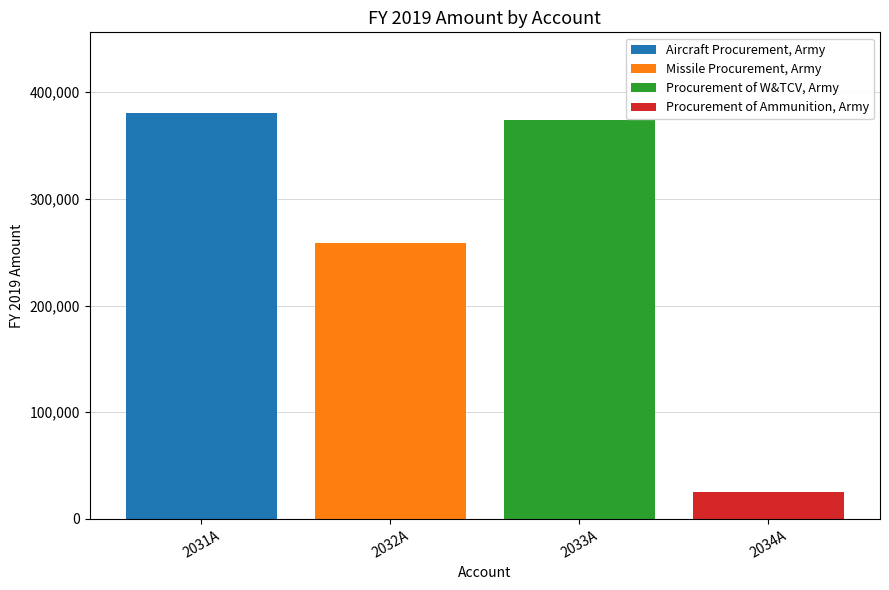

Reading left to right, list the values for the Aircraft Procurement, Army series.

2031A=380176	2032A=0	2033A=0	2034A=0